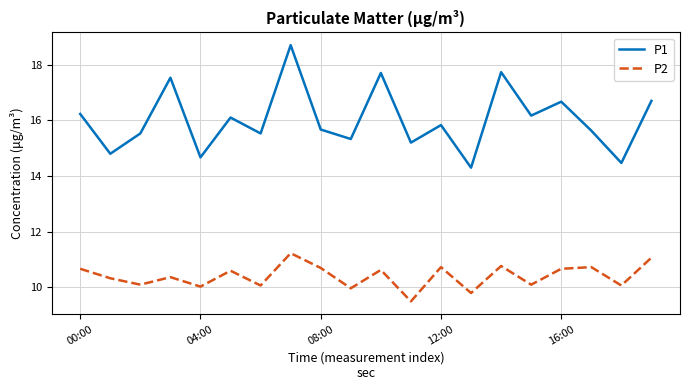

Which series has the widest spread of values?

P1